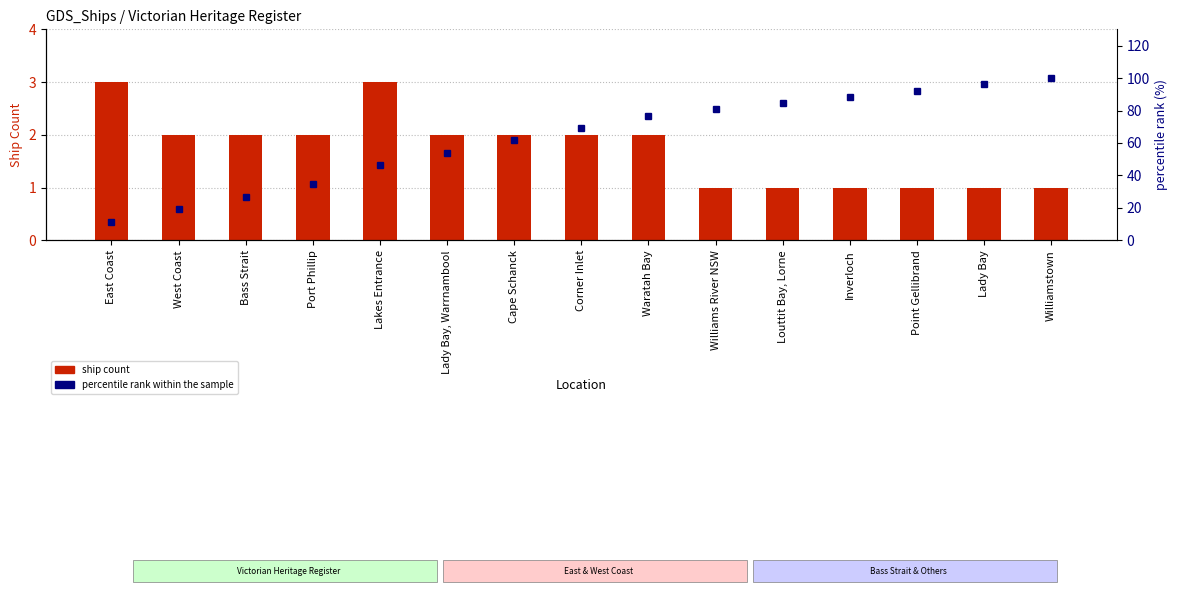

At which category is the sum across all series the highest?

Williamstown